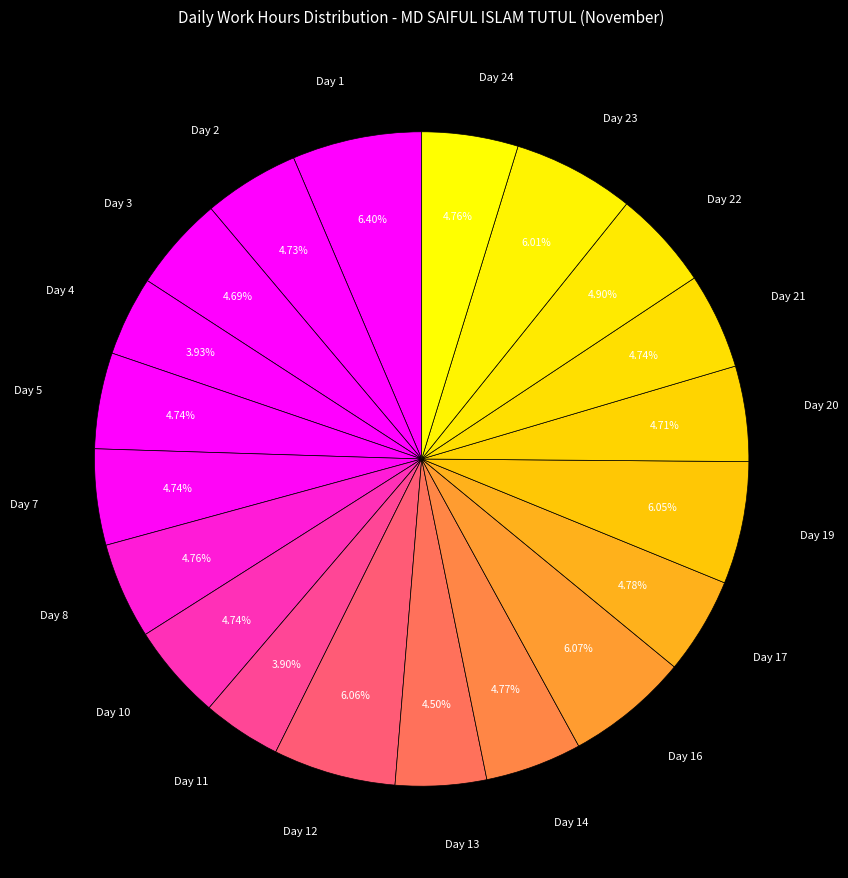

Rank the categories by value from highest to lowest.

Day 1, Day 16, Day 12, Day 19, Day 23, Day 22, Day 17, Day 14, Day 8, Day 24, Day 5, Day 7, Day 21, Day 10, Day 2, Day 20, Day 3, Day 13, Day 4, Day 11